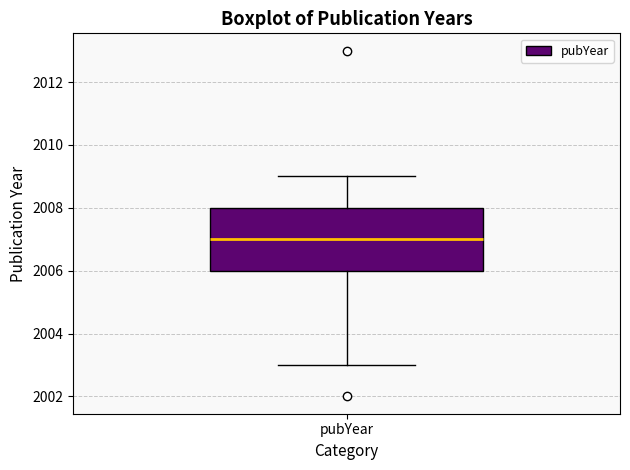

Where does the upper whisker of the box for pubYear end on the y-axis? The values are not printed on the chart, so give them approximately, as read against the axis.

2009